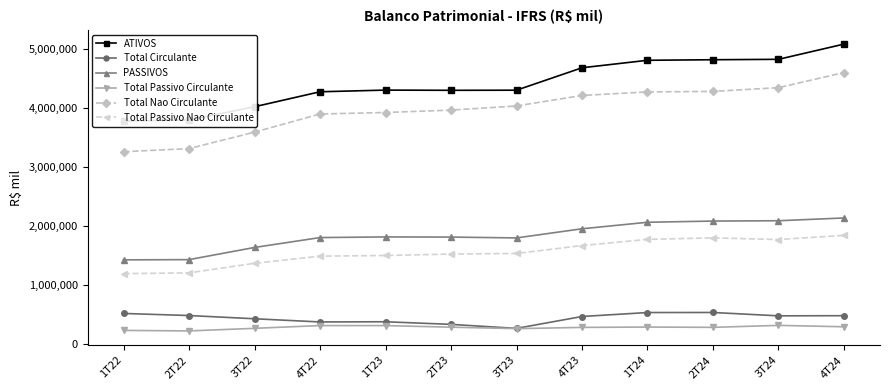

What is the label of the 7th point from the right?

2T23